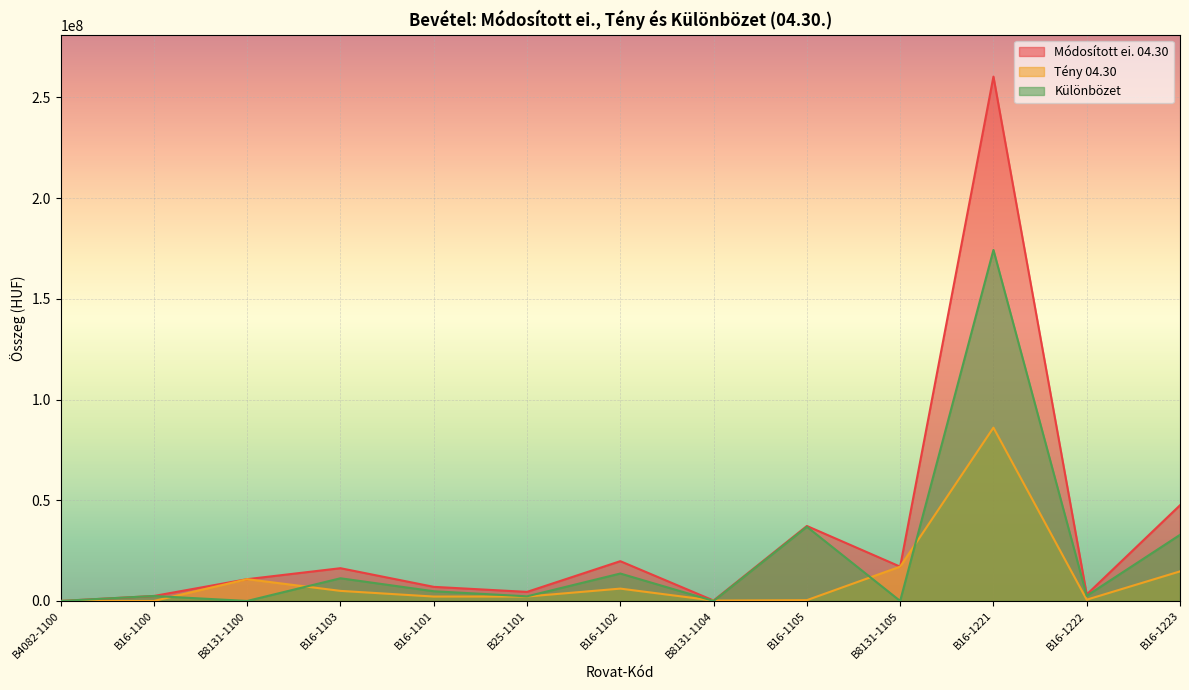

Reading left to right, transcribe all the data shown in this chart.

Módosított ei. 04.30: B4082-1100=1500	B16-1100=2468000	B8131-1100=10810958	B16-1103=16258950	B16-1101=7005263	B25-1101=4500000	B16-1102=19746500	B8131-1104=199713	B16-1105=37214812	B8131-1105=17033910	B16-1221=260269918	B16-1222=3196558	B16-1223=47502672
Tény 04.30: B4082-1100=703	B16-1100=0	B8131-1100=10810958	B16-1103=4998903	B16-1101=2186085	B25-1101=2200239	B16-1102=6129334	B8131-1104=199713	B16-1105=396817	B8131-1105=17033910	B16-1221=86032192	B16-1222=632844	B16-1223=14684296
Különbözet: B4082-1100=797	B16-1100=2468000	B8131-1100=0	B16-1103=11260047	B16-1101=4819178	B25-1101=2299761	B16-1102=13617166	B8131-1104=0	B16-1105=36817995	B8131-1105=0	B16-1221=174237726	B16-1222=2563714	B16-1223=32818376